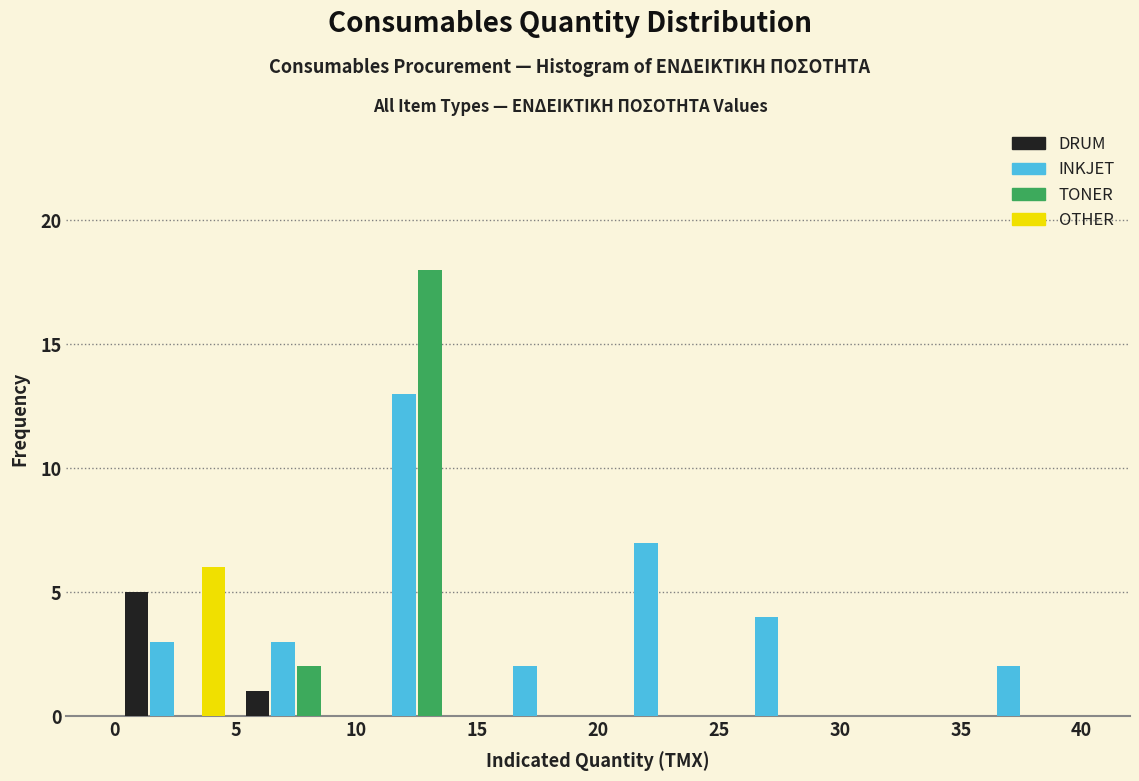

In the INKJET series, which range on the x-axis has the tallest bar?

10 to 15